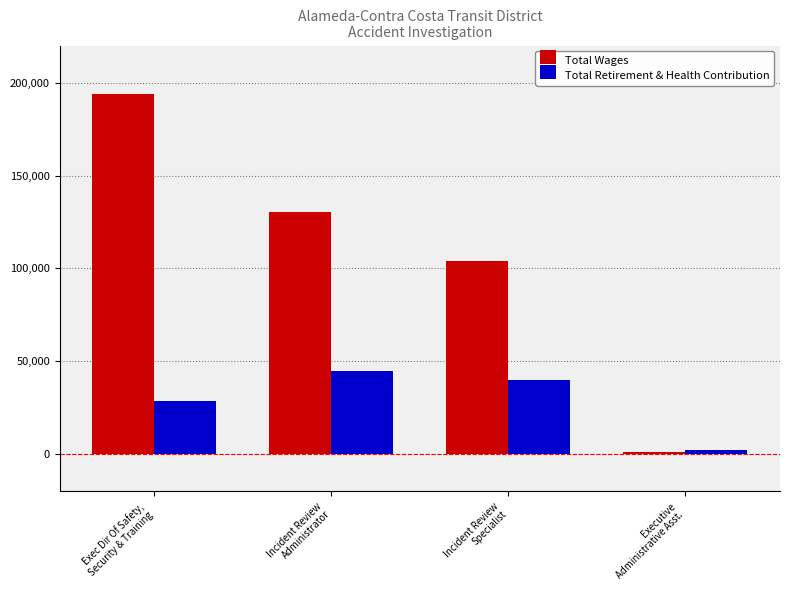

Which series has the largest range (max minus min)?

Total Wages